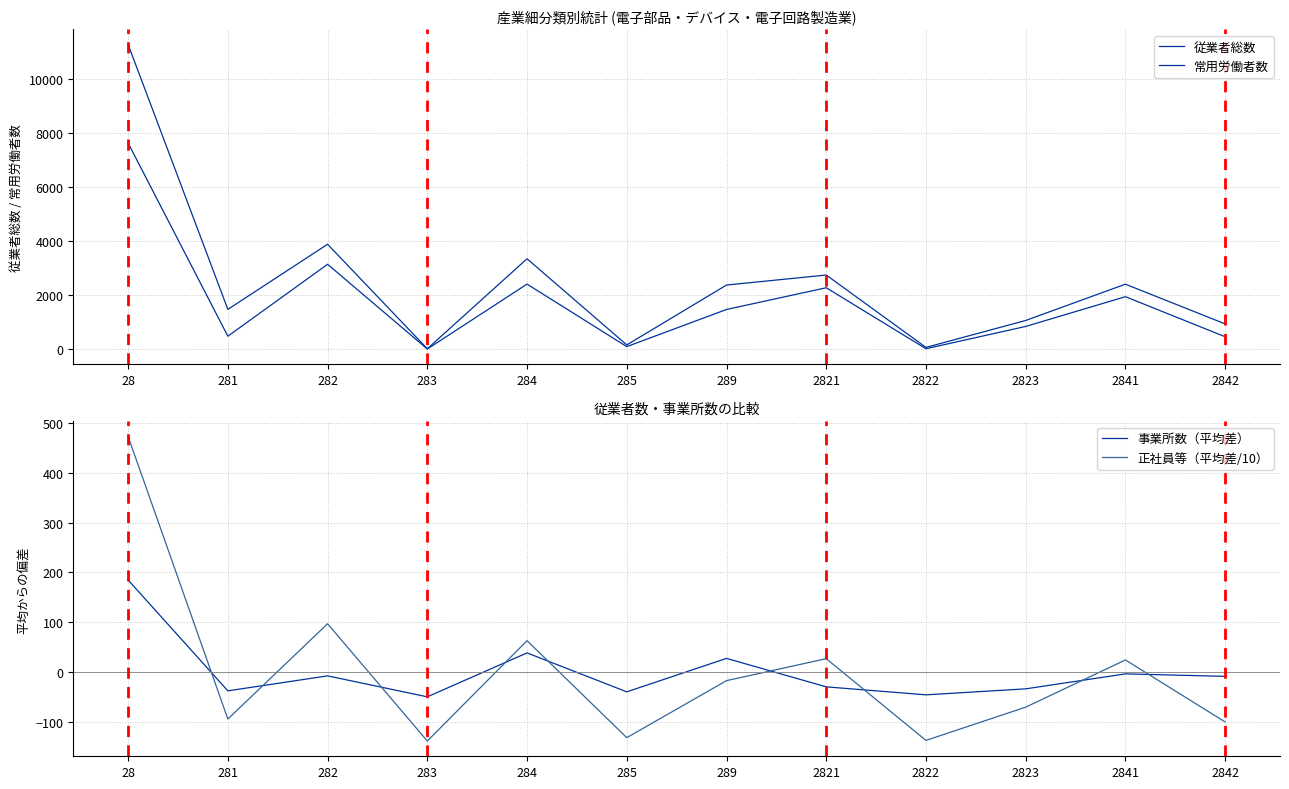

What is the minimum value shown in the chart?

-137.7